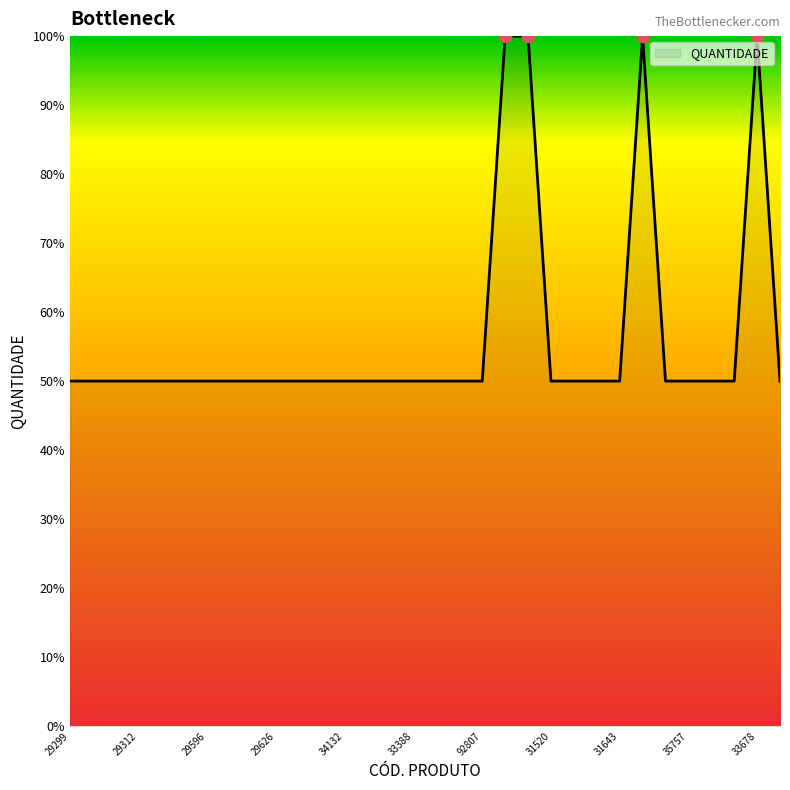

What is the smallest value displayed?

50